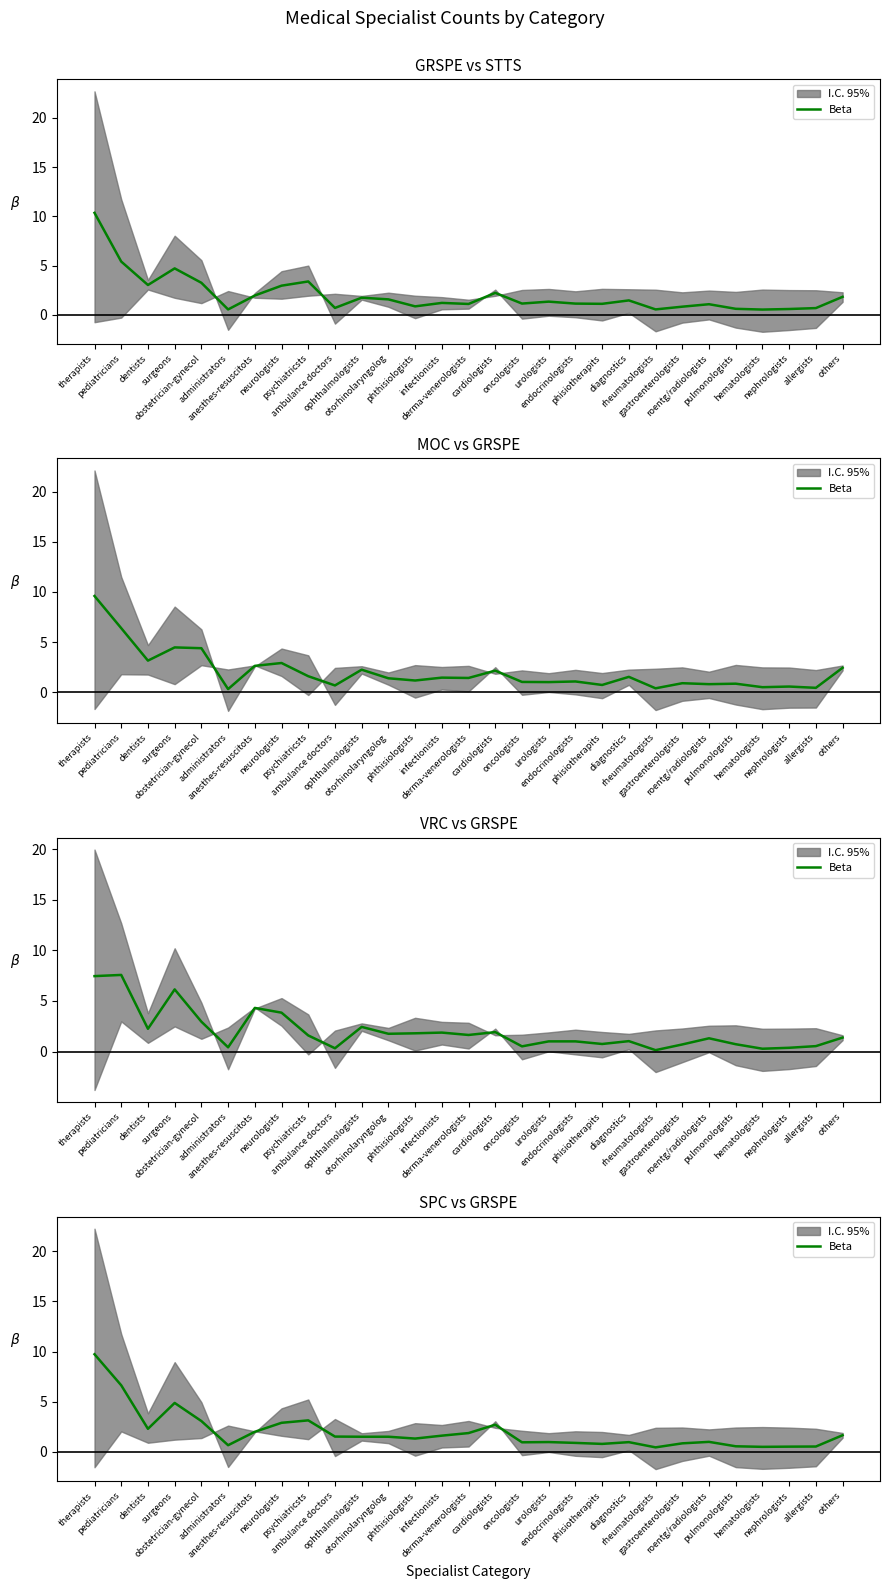

What is the average value?

2.0